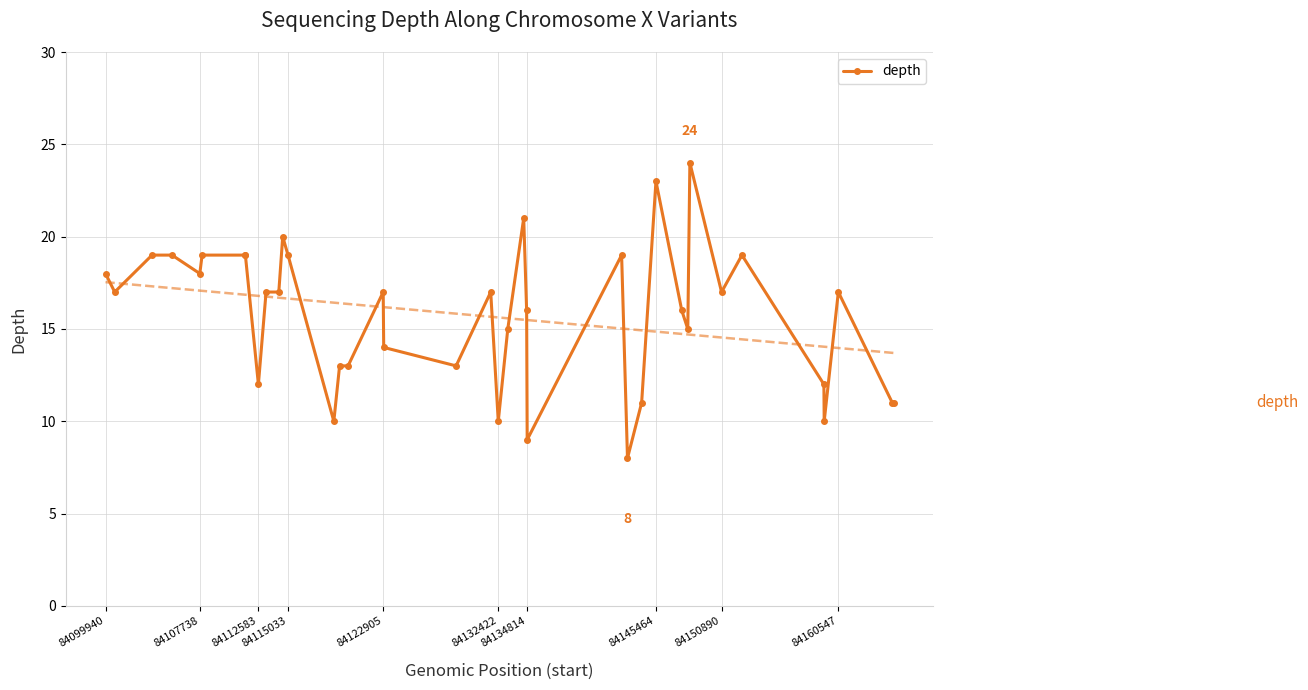

What is the lowest value of the depth series?

8